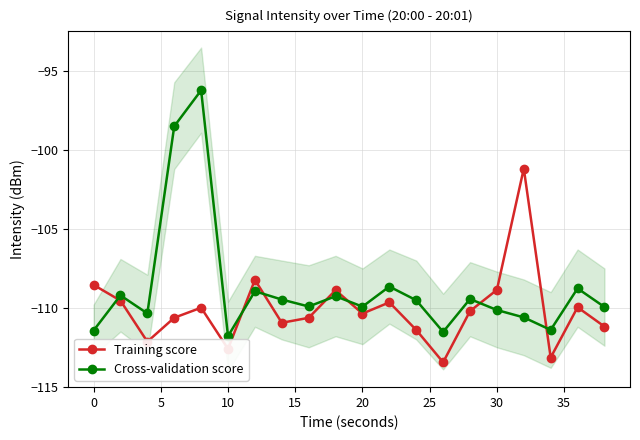

In Cross-validation score, how many points are lower than both neighbors (excluding endpoints)?

6